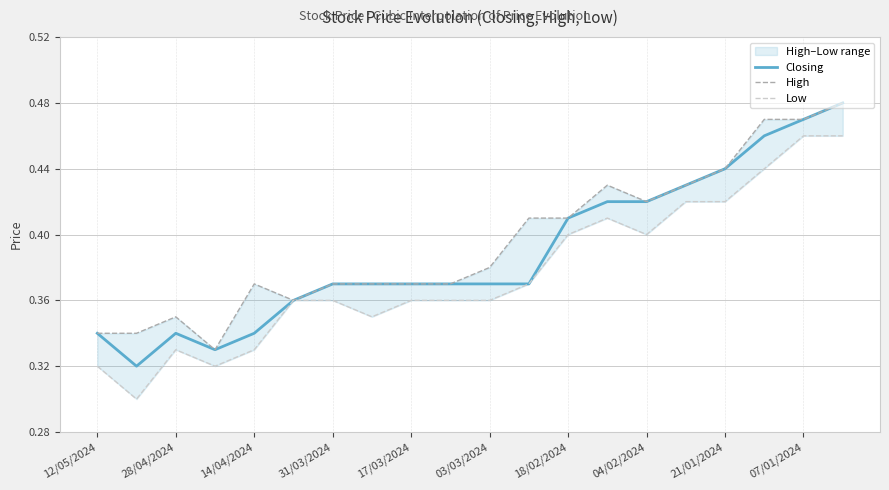

The value of Closing at 03/03/2024 is 0.6. True or false?

False